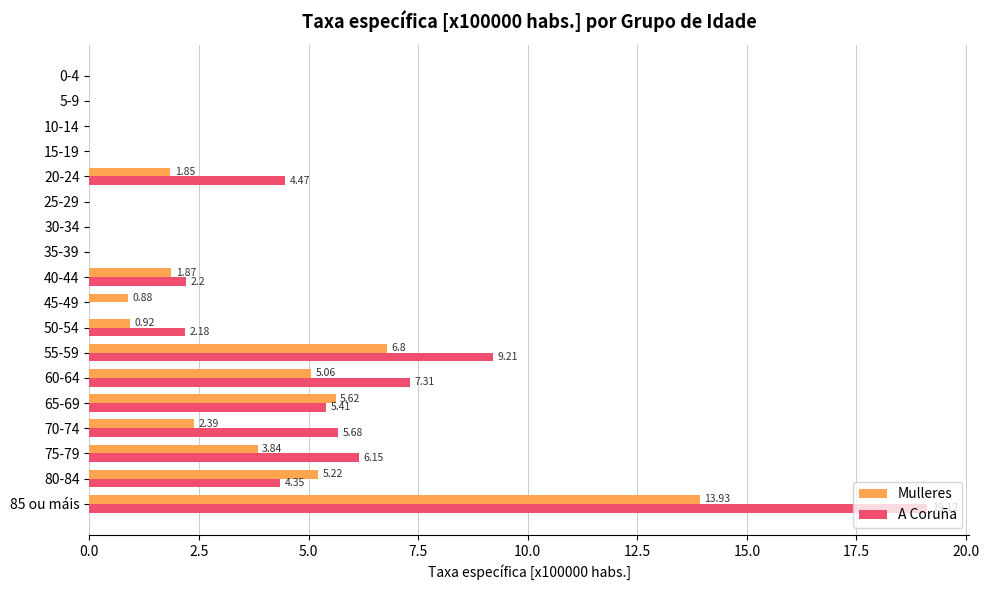

Which series has the largest total across all categories?

A Coruña